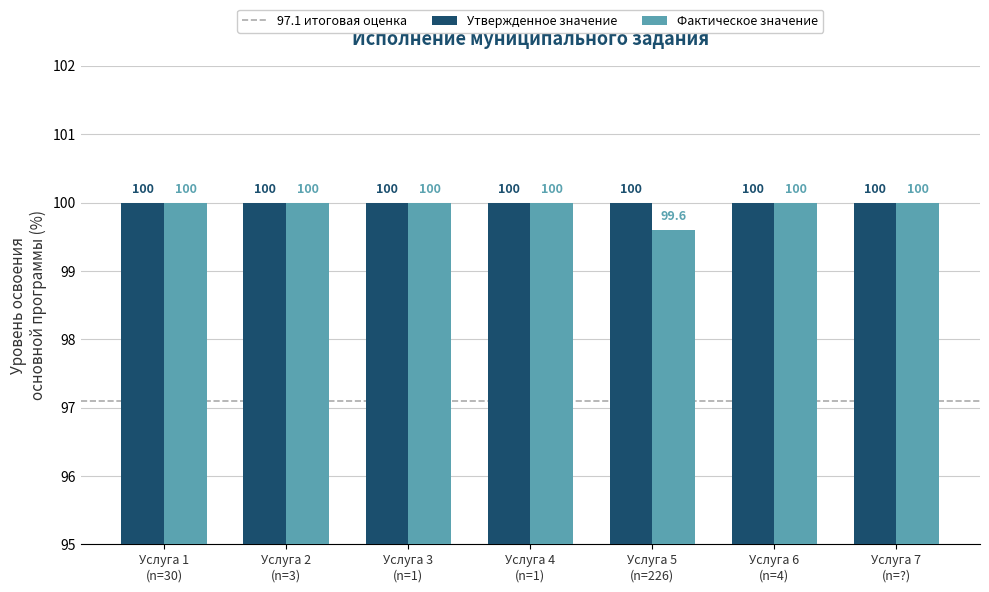

What is the minimum value shown in the chart?

99.6